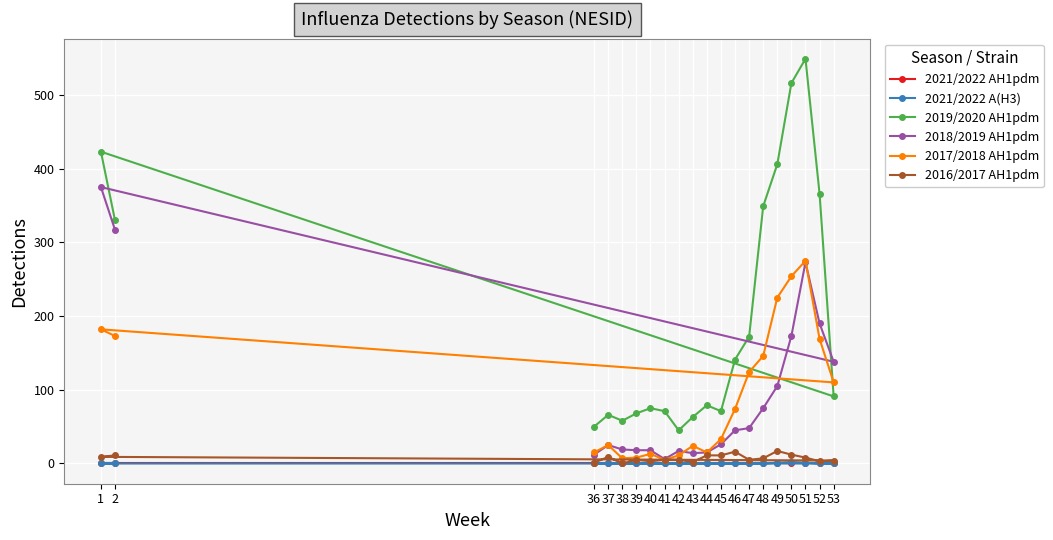

Reading left to right, transcribe all the data shown in this chart.

2021/2022 AH1pdm: 36=0	37=0	38=0	39=0	40=0	41=0	42=0	43=0	44=0	45=0	46=0	47=0	48=0	49=0	50=0	51=0	52=0	53=0	1=0	2=0
2021/2022 A(H3): 36=0	37=0	38=0	39=0	40=0	41=0	42=0	43=0	44=0	45=0	46=0	47=0	48=0	49=1	50=2	51=1	52=0	53=0	1=0	2=0
2019/2020 AH1pdm: 36=50	37=66	38=58	39=68	40=75	41=71	42=45	43=63	44=79	45=71	46=141	47=172	48=349	49=406	50=516	51=549	52=366	53=91	1=423	2=330
2018/2019 AH1pdm: 36=12	37=25	38=19	39=18	40=18	41=6	42=17	43=14	44=15	45=26	46=45	47=48	48=75	49=105	50=173	51=273	52=190	53=138	1=375	2=317
2017/2018 AH1pdm: 36=15	37=25	38=7	39=8	40=13	41=5	42=11	43=24	44=15	45=33	46=74	47=124	48=146	49=225	50=254	51=275	52=169	53=110	1=182	2=173
2016/2017 AH1pdm: 36=1	37=9	38=0	39=5	40=3	41=5	42=5	43=2	44=11	45=11	46=16	47=5	48=7	49=17	50=12	51=8	52=3	53=4	1=9	2=11